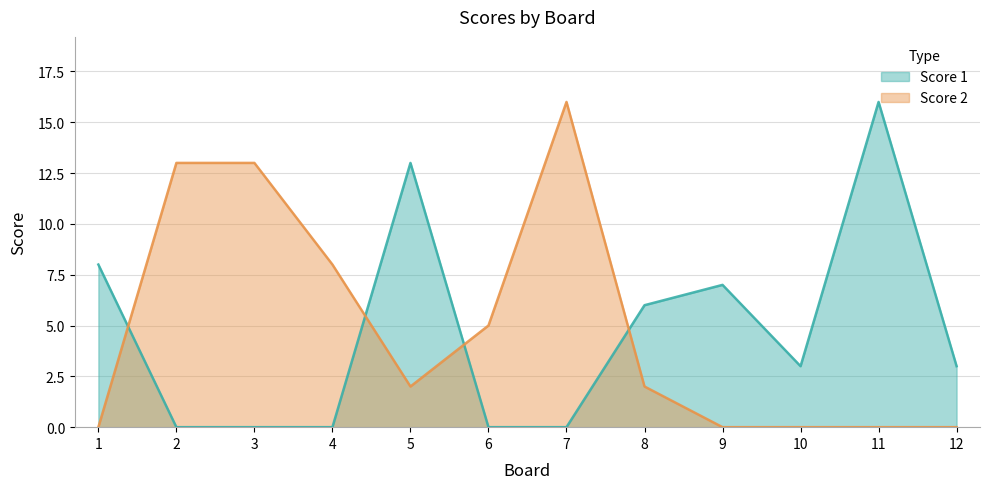

The value of Score 2 at 12 is 8. True or false?

False